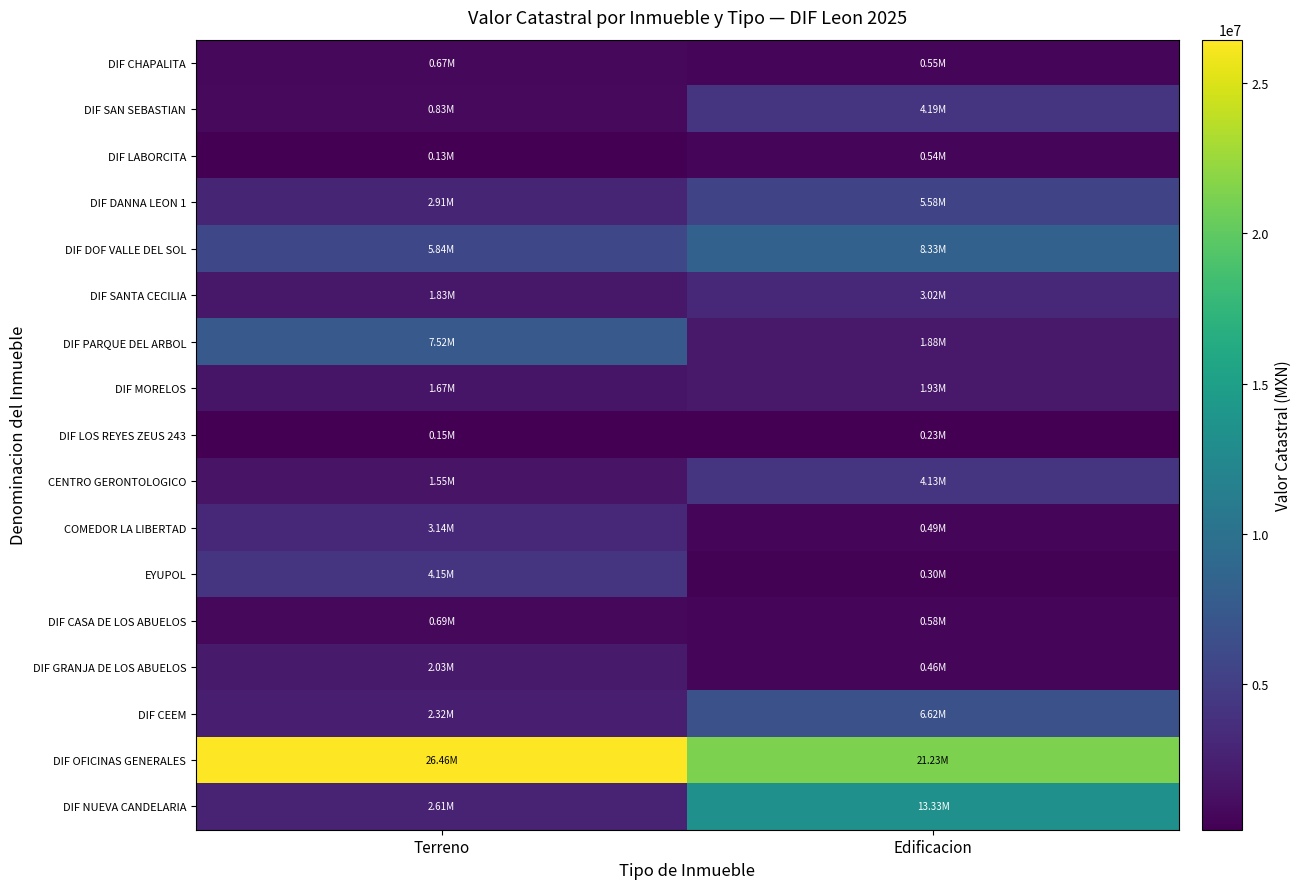

Reading left to right, extract all data points from this chart.

DIF CHAPALITA: Terreno=666633.7	Edificacion=548148.6
DIF SAN SEBASTIAN: Terreno=831689.1	Edificacion=4187560.1
DIF LABORCITA: Terreno=134996.7	Edificacion=537679.3
DIF DANNA LEON 1: Terreno=2911071.2	Edificacion=5577359.4
DIF DOF VALLE DEL SOL: Terreno=5839654.5	Edificacion=8326131.7
DIF SANTA CECILIA: Terreno=1827411.5	Edificacion=3022134.9
DIF PARQUE DEL ARBOL: Terreno=7519548.4	Edificacion=1884803.4
DIF MORELOS: Terreno=1667492.6	Edificacion=1927313.6
DIF LOS REYES ZEUS 243: Terreno=150150.0	Edificacion=229943.6
CENTRO GERONTOLOGICO: Terreno=1549684.0	Edificacion=4126564.3
COMEDOR LA LIBERTAD: Terreno=3137469.3	Edificacion=485420.9
EYUPOL: Terreno=4146917.9	Edificacion=297035.2
DIF CASA DE LOS ABUELOS: Terreno=690101.0	Edificacion=578929.0
DIF GRANJA DE LOS ABUELOS: Terreno=2028557.4	Edificacion=456750.0
DIF CEEM: Terreno=2323760.0	Edificacion=6618444.8
DIF OFICINAS GENERALES: Terreno=26456703.4	Edificacion=21234550.4
DIF NUEVA CANDELARIA: Terreno=2608856.2	Edificacion=13329192.0